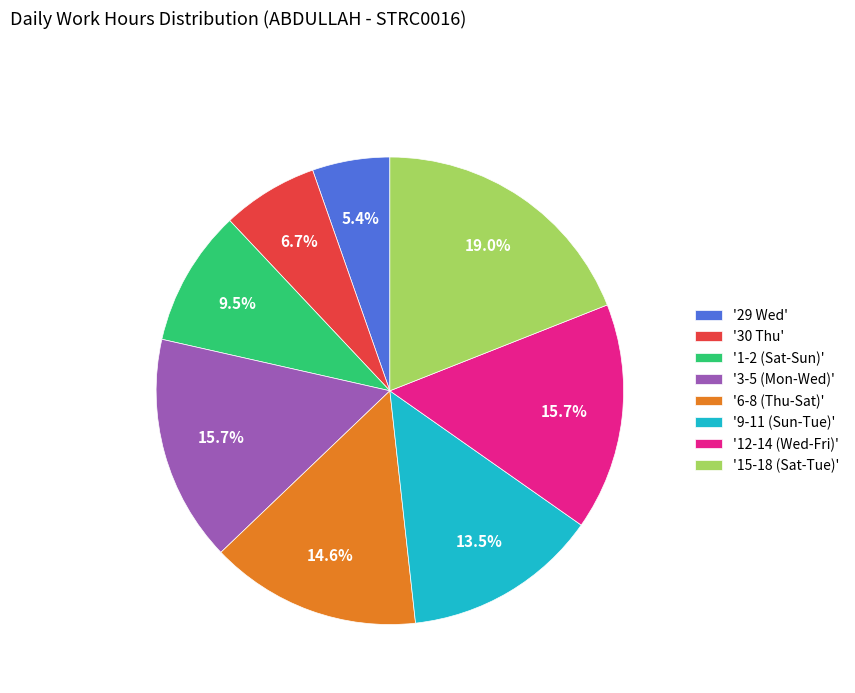

Is there a majority slice in this chart?

No